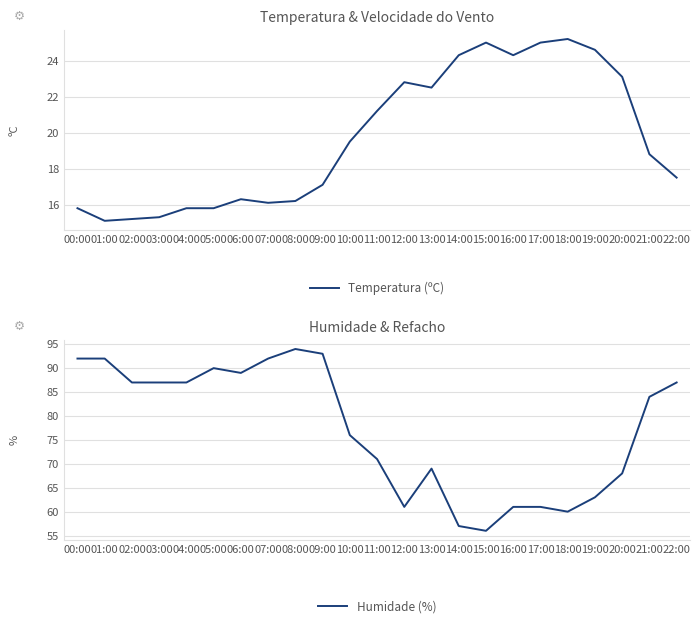

List the series in order of their overall mean, highest first.

Humidade (%), Temperatura (ºC)